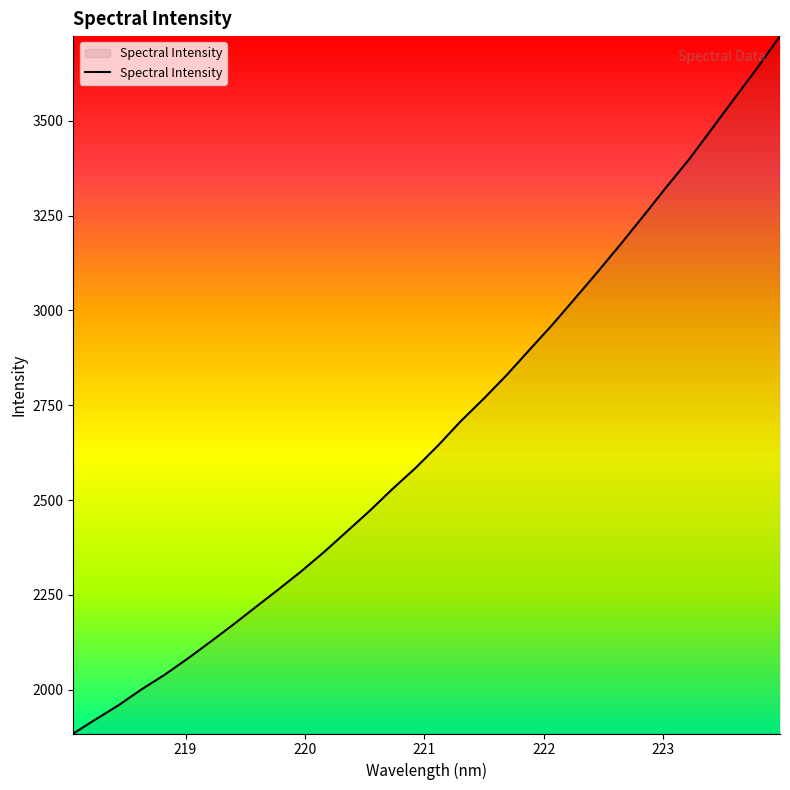

What is the minimum value shown in the chart?

1884.9